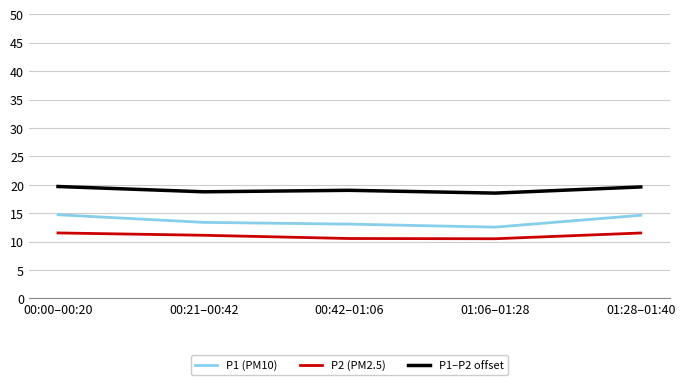

Between 00:00–00:20 and 00:21–00:42, which series saw the biggest shift?

P1 (PM10)